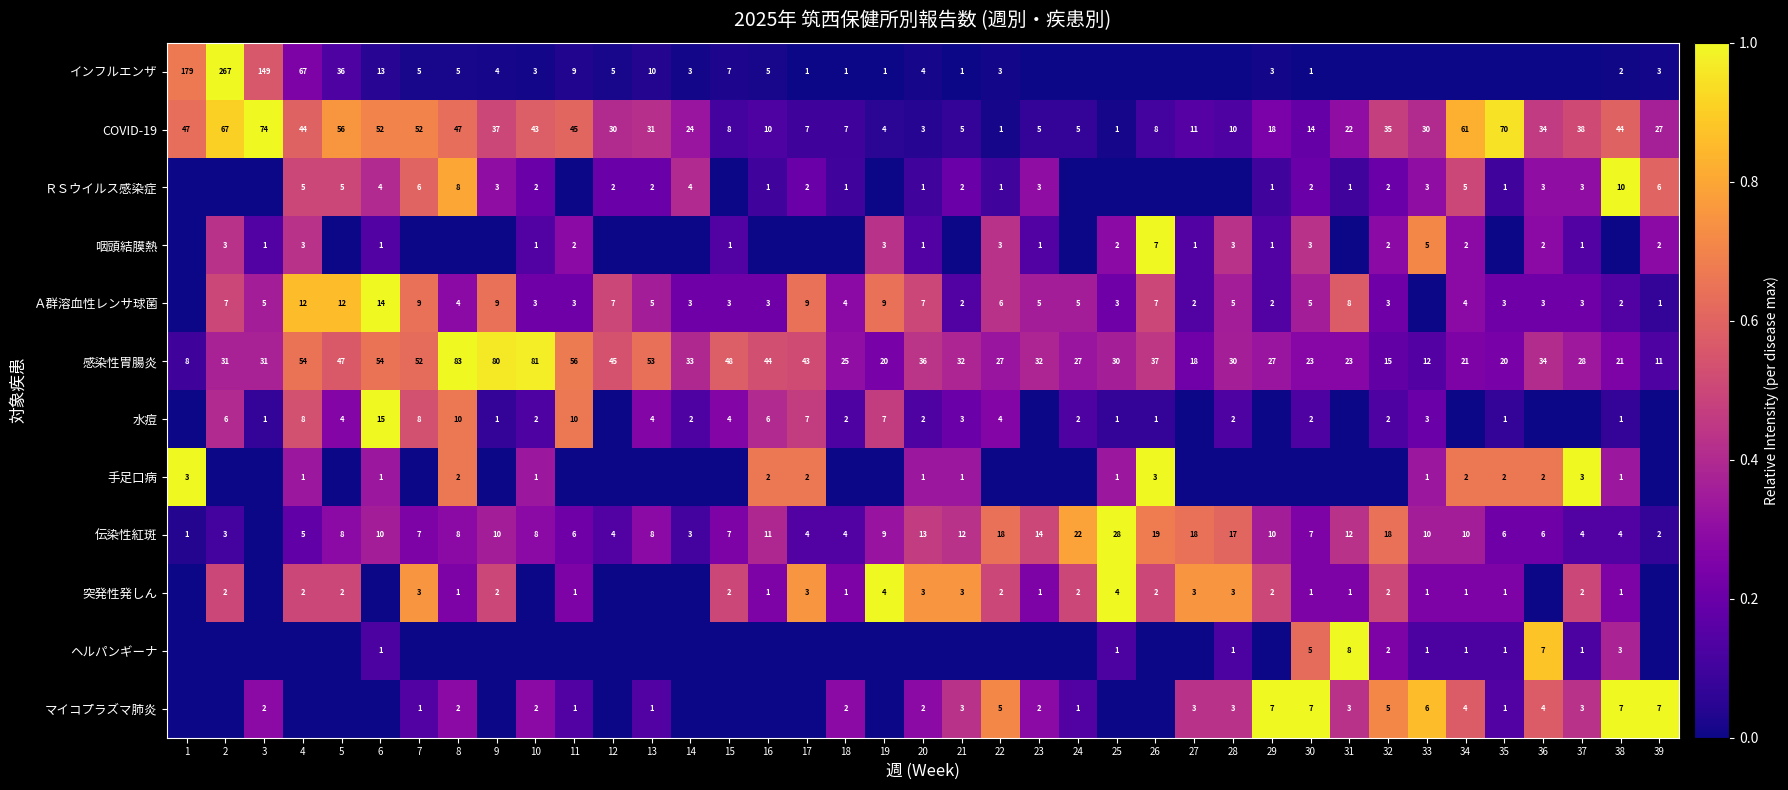

True or false: ヘルパンギーナ has a value of 0.0 at 6.

False